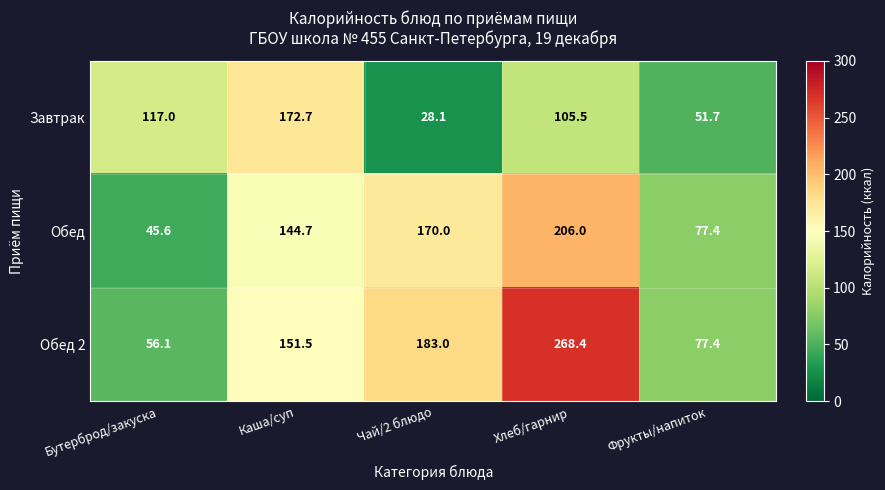

What is the difference between the maximum and second lowest values in the Обед 2 series?

191.0